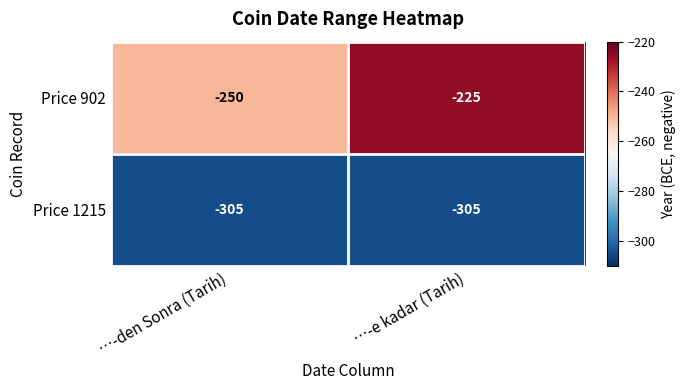

At which category does the chart reach its peak across all series?

…-e kadar (Tarih)